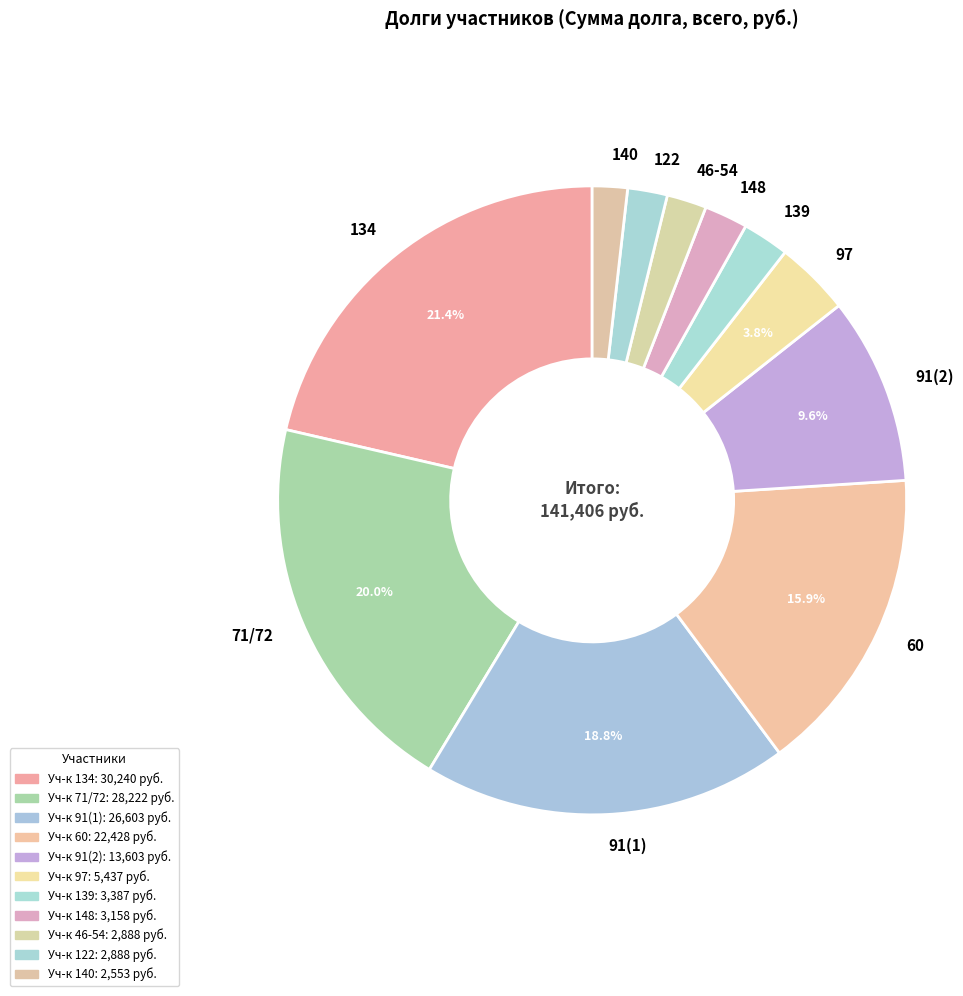

How many slices are in this pie chart?

11